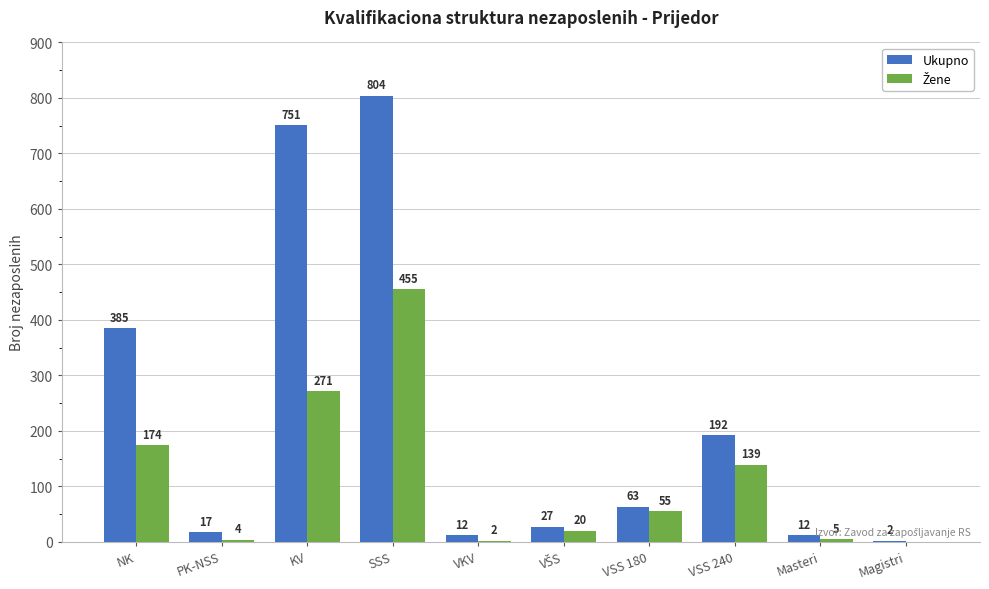

Which series has the largest total across all categories?

Ukupno